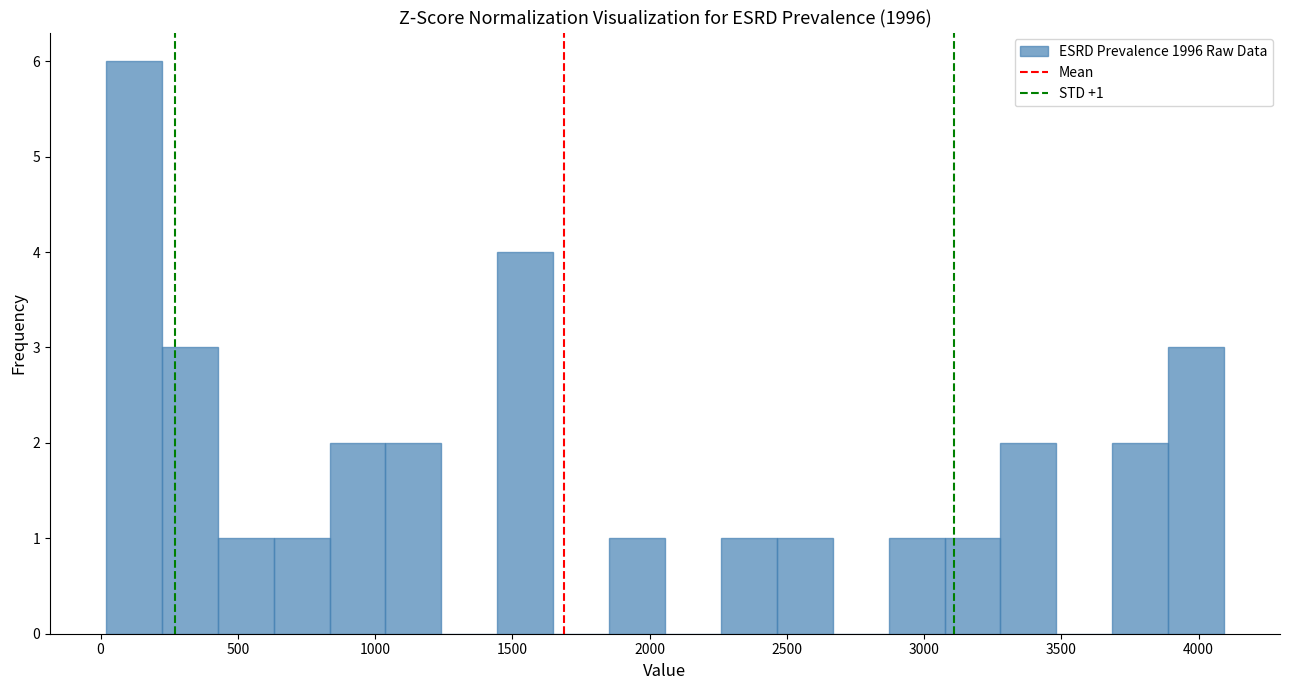

Over which range of the x-axis is the bar tallest?

0 to 200